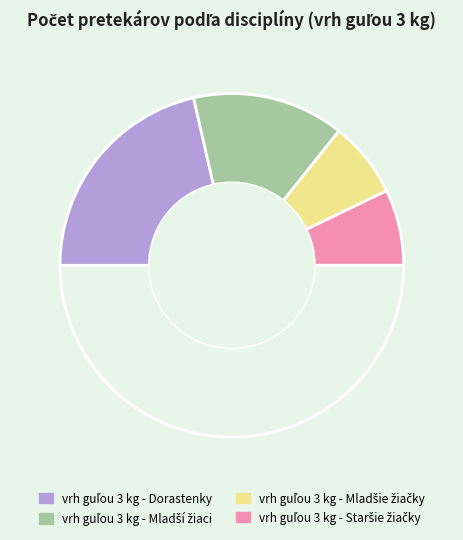

Rank the categories by value from lowest to highest.

vrh guľou 3 kg - Mladšie žiačky, vrh guľou 3 kg - Staršie žiačky, vrh guľou 3 kg - Mladší žiaci, vrh guľou 3 kg - Dorastenky